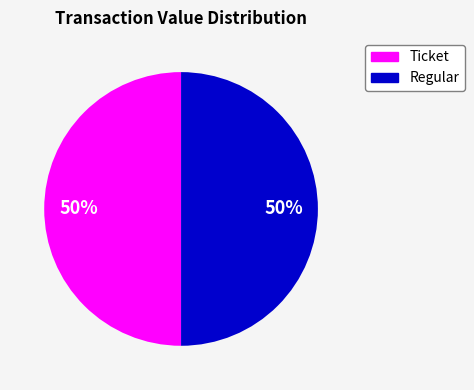

To the nearest percent, what is the average slice percentage?

50%